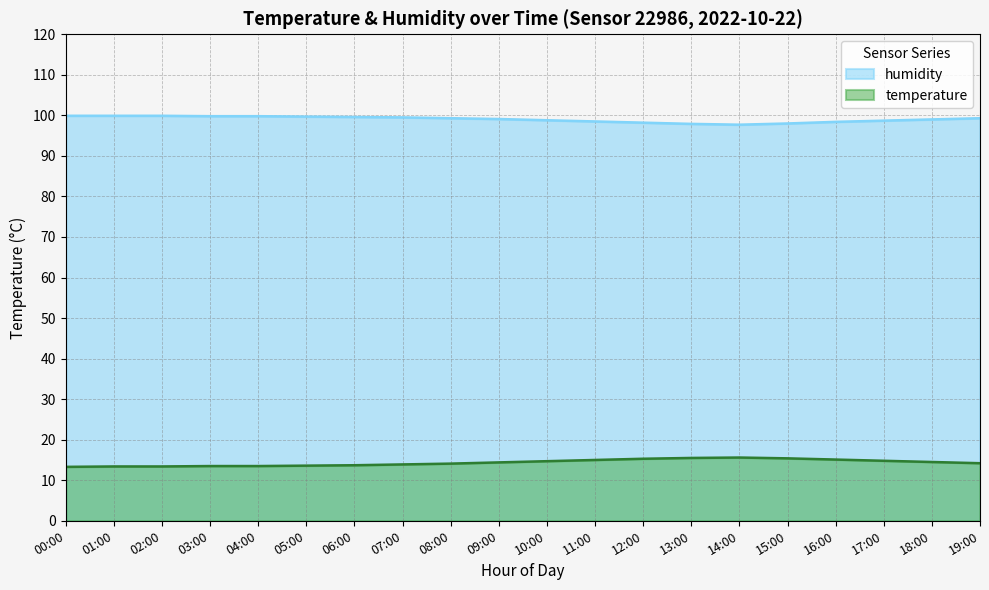

What is the difference between the maximum and minimum values in the humidity series?

2.2